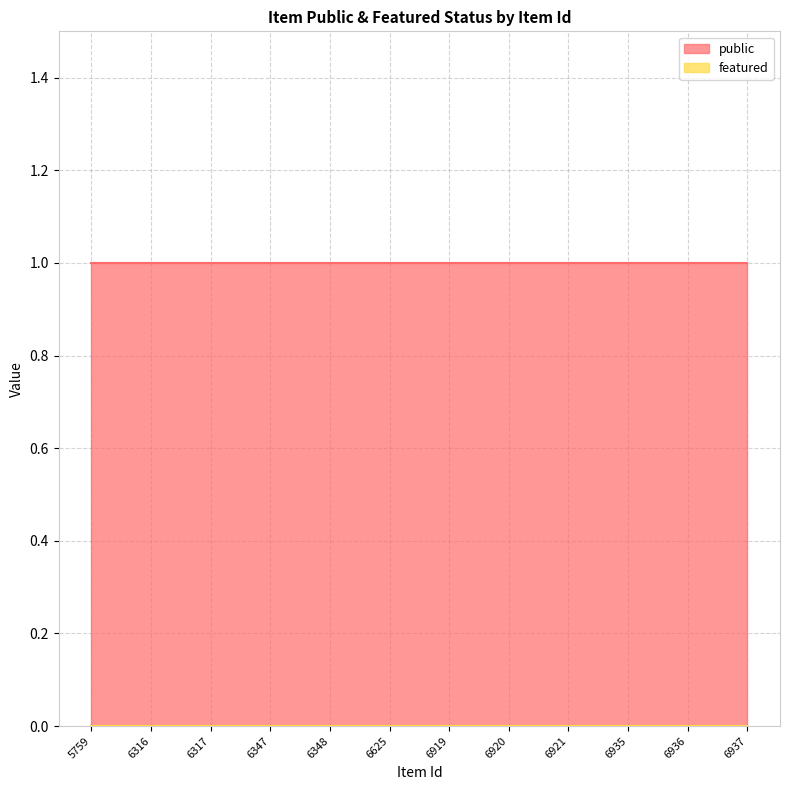

True or false: public has more than 0 interior local peaks.

False